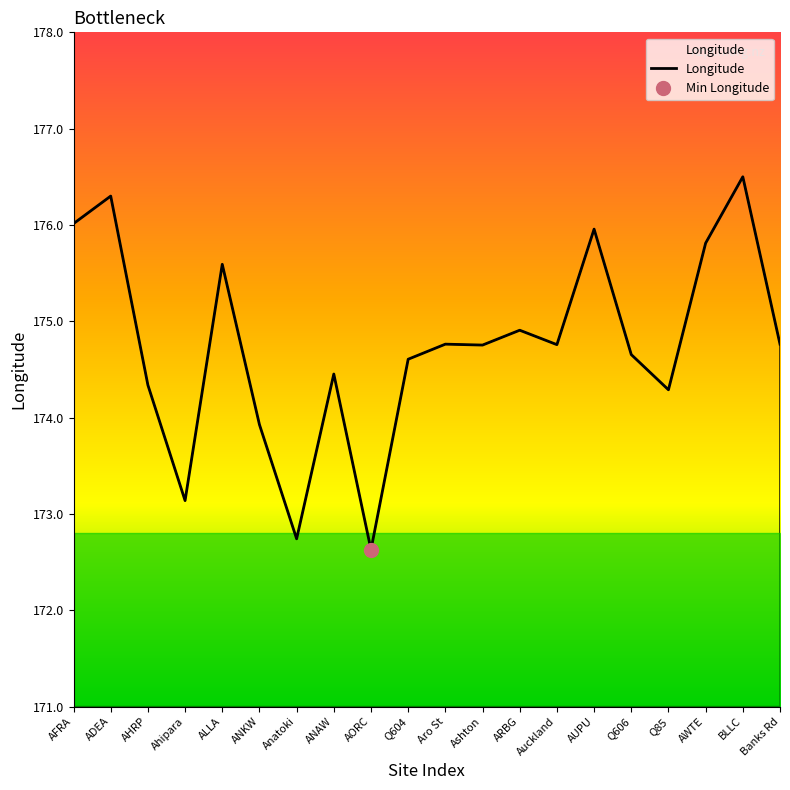

Rank the categories by value from lowest to highest.

AORC, Anatoki, Ahipara, ANKW, Q85, AHRP, ANAW, Q604, Q606, Ashton, Auckland, Banks Rd, Aro St, ARBG, ALLA, AWTE, AUPU, AFRA, ADEA, BLLC